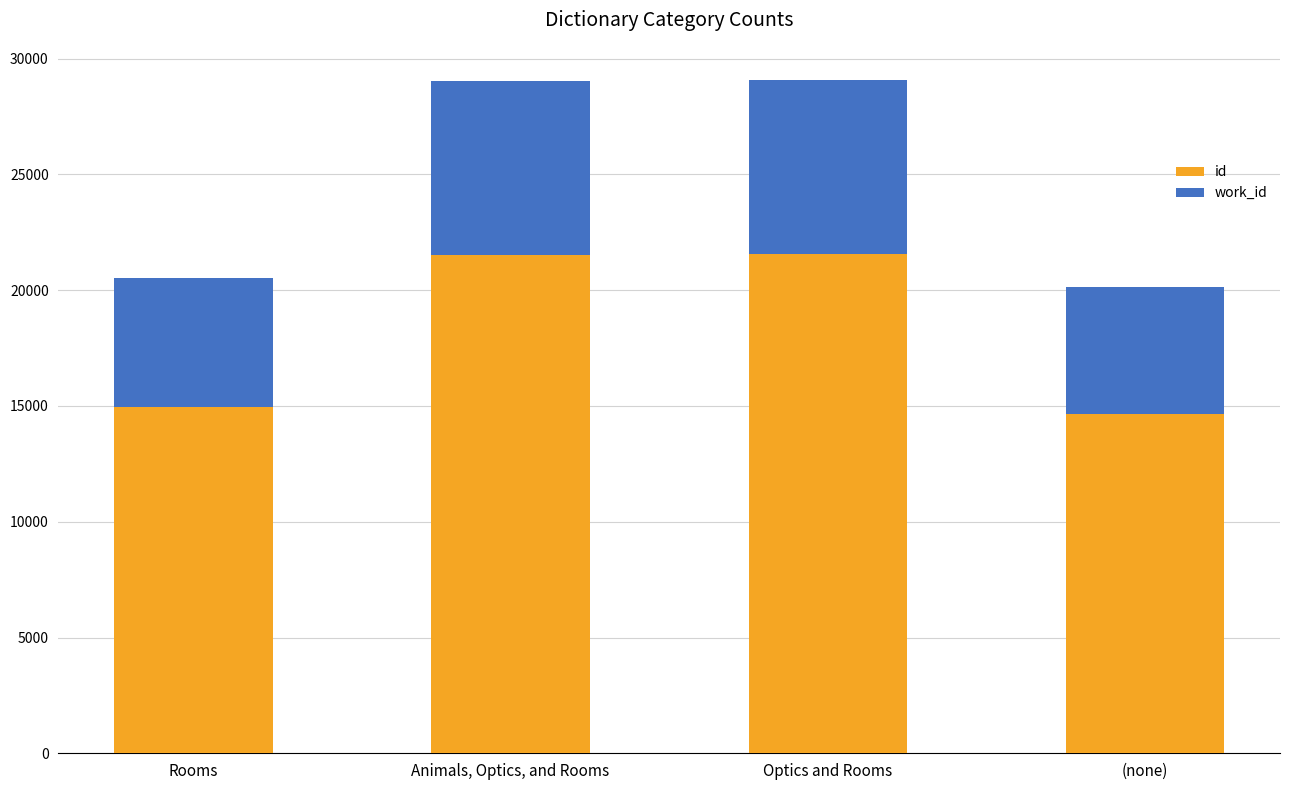

What is the difference between the maximum and second lowest values in the id series?

6608